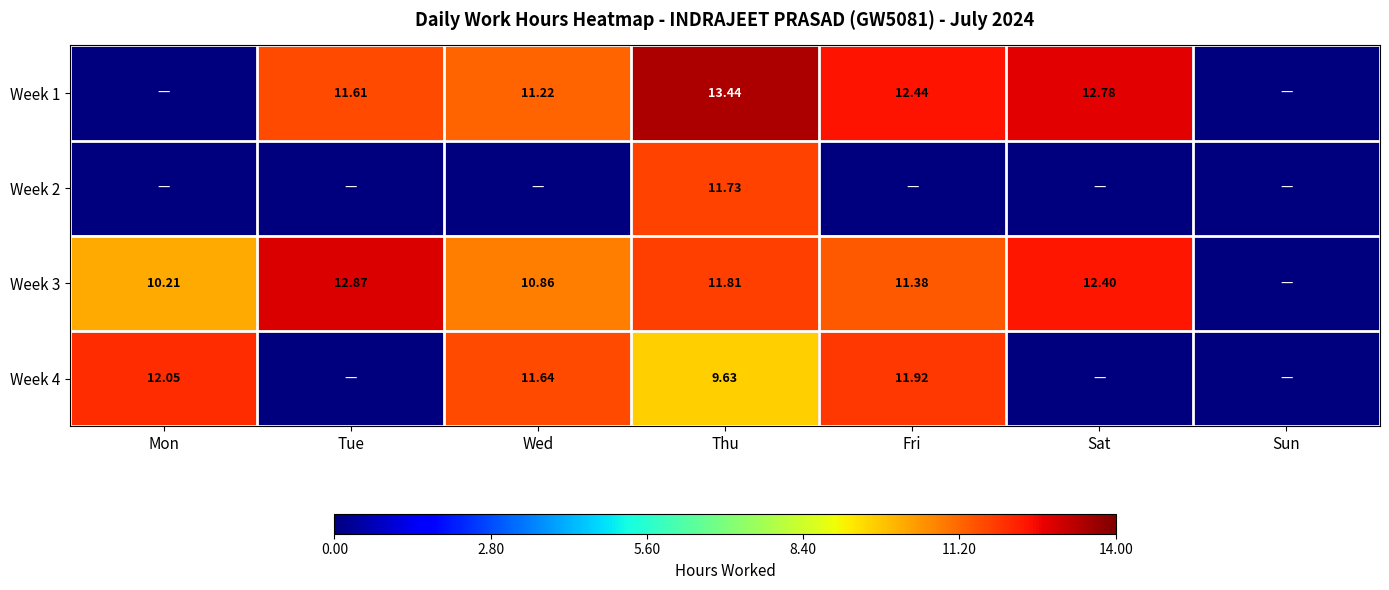

Is it true that Week 2 equals 5.8 at Tue?

False